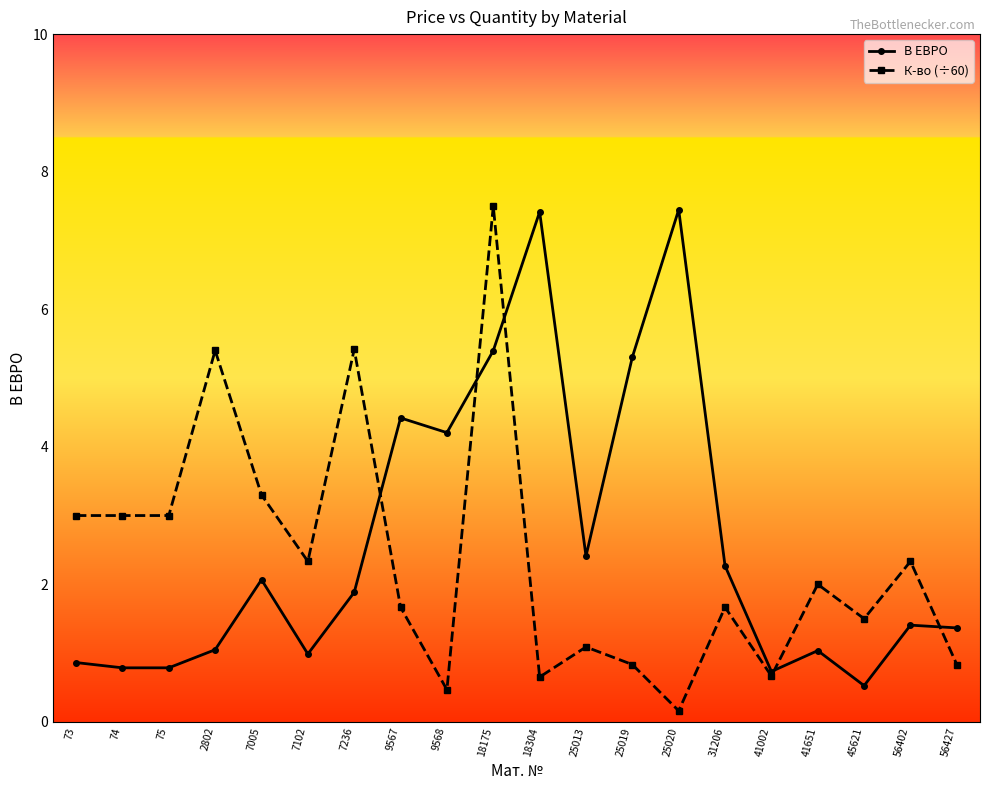

How many distinct data groups are displayed?

2